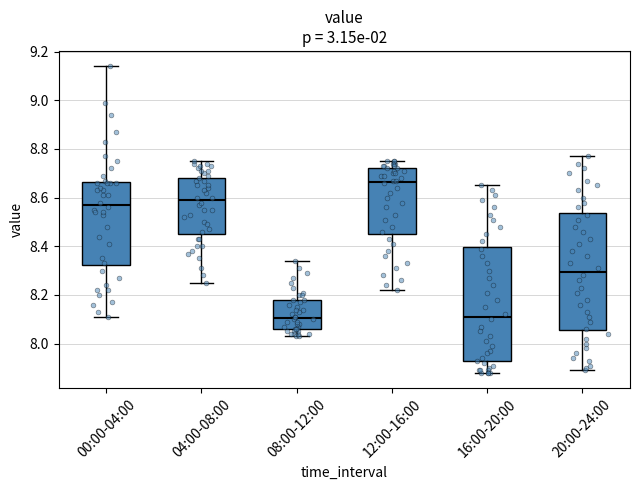

Reading left to right, transcribe this box plot: for each box, give where its median line is, the range the box spans, and where its two whiskers end, as read against the y-axis. The values are not printed on the chart, so give them approximately, as read against the axis.

00:00-04:00: median 8.58, box 8.32 to 8.66, whiskers 8.12 to 9.14
04:00-08:00: median 8.60, box 8.46 to 8.68, whiskers 8.26 to 8.76
08:00-12:00: median 8.10, box 8.06 to 8.18, whiskers 8.04 to 8.34
12:00-16:00: median 8.66, box 8.46 to 8.72, whiskers 8.22 to 8.76
16:00-20:00: median 8.12, box 7.92 to 8.40, whiskers 7.88 to 8.66
20:00-24:00: median 8.30, box 8.06 to 8.54, whiskers 7.90 to 8.78